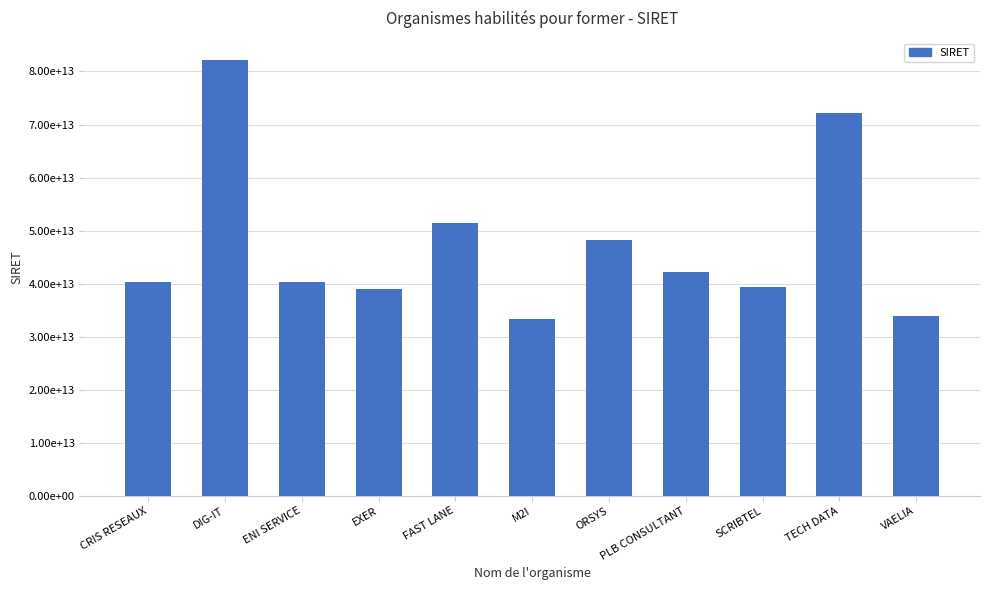

Which has a higher value, ENI SERVICE or CRIS RESEAUX?

ENI SERVICE